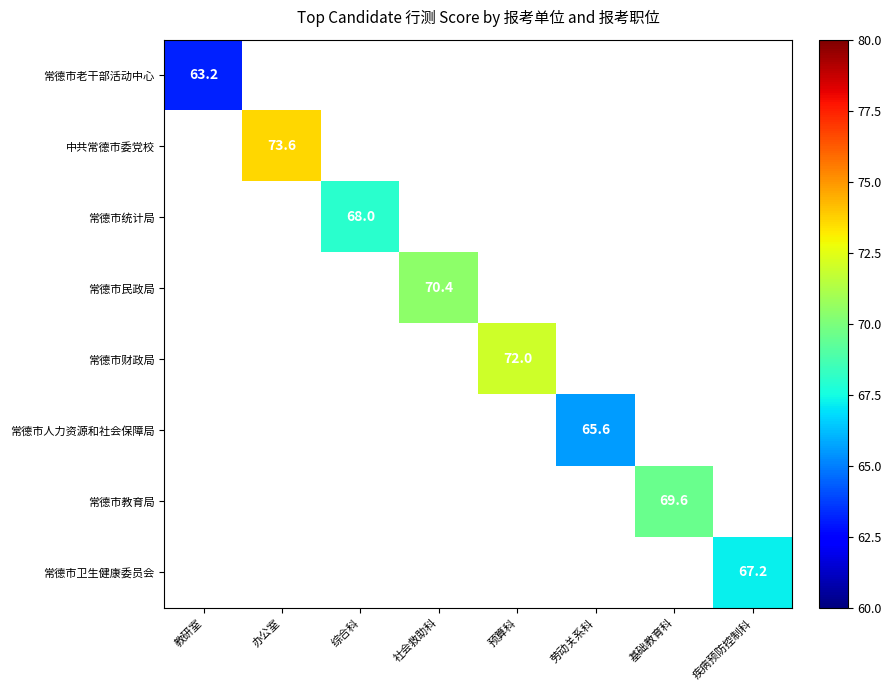

What is the minimum value shown in the chart?

63.2